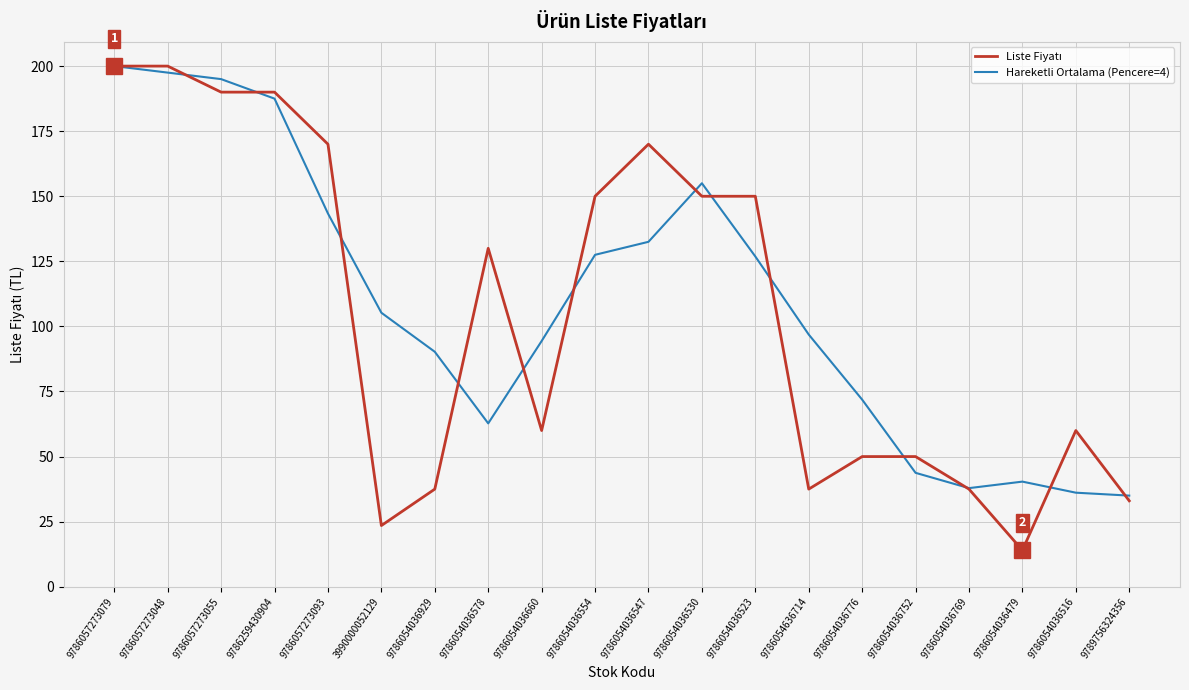

Between 9786057273055 and 9786054036554, which series saw the biggest shift?

Hareketli Ortalama (Pencere=4)